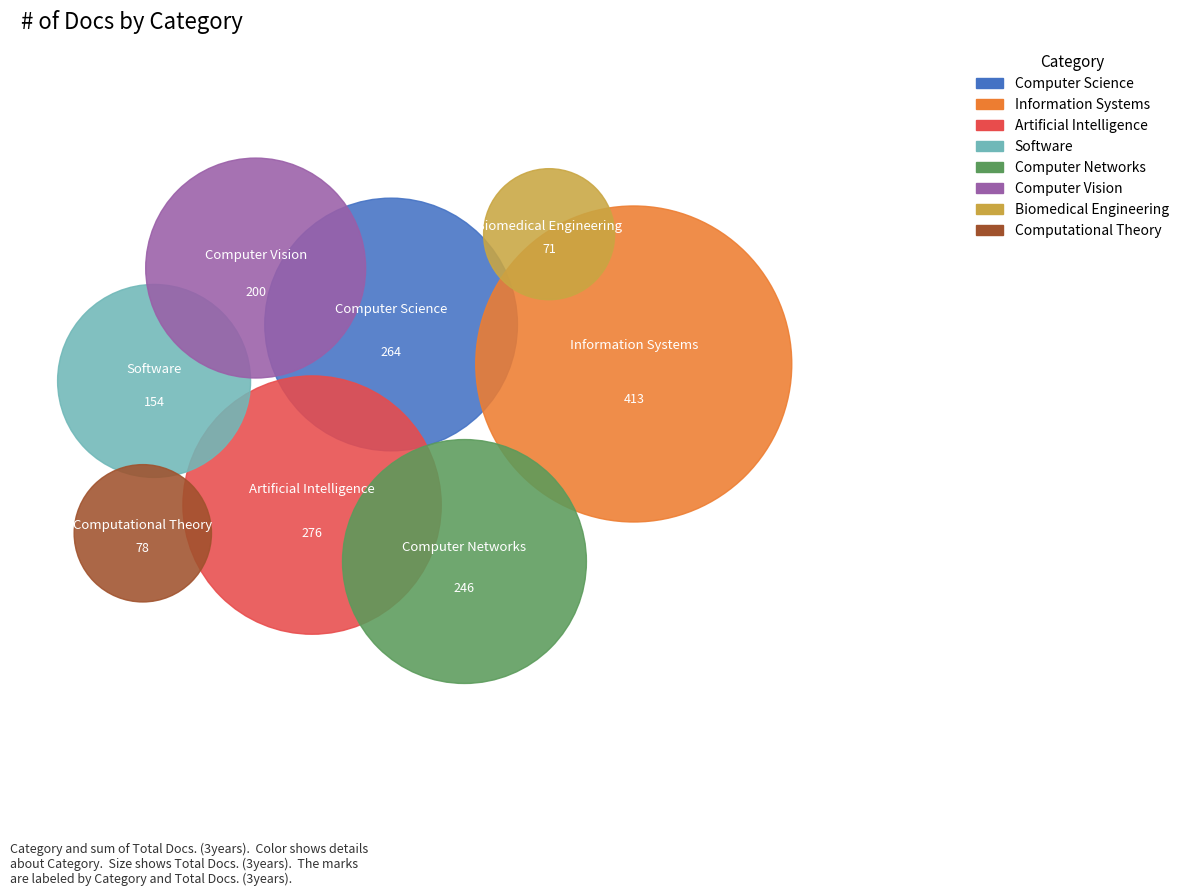

Is the sum of Computer Science and Software greater than half?

No